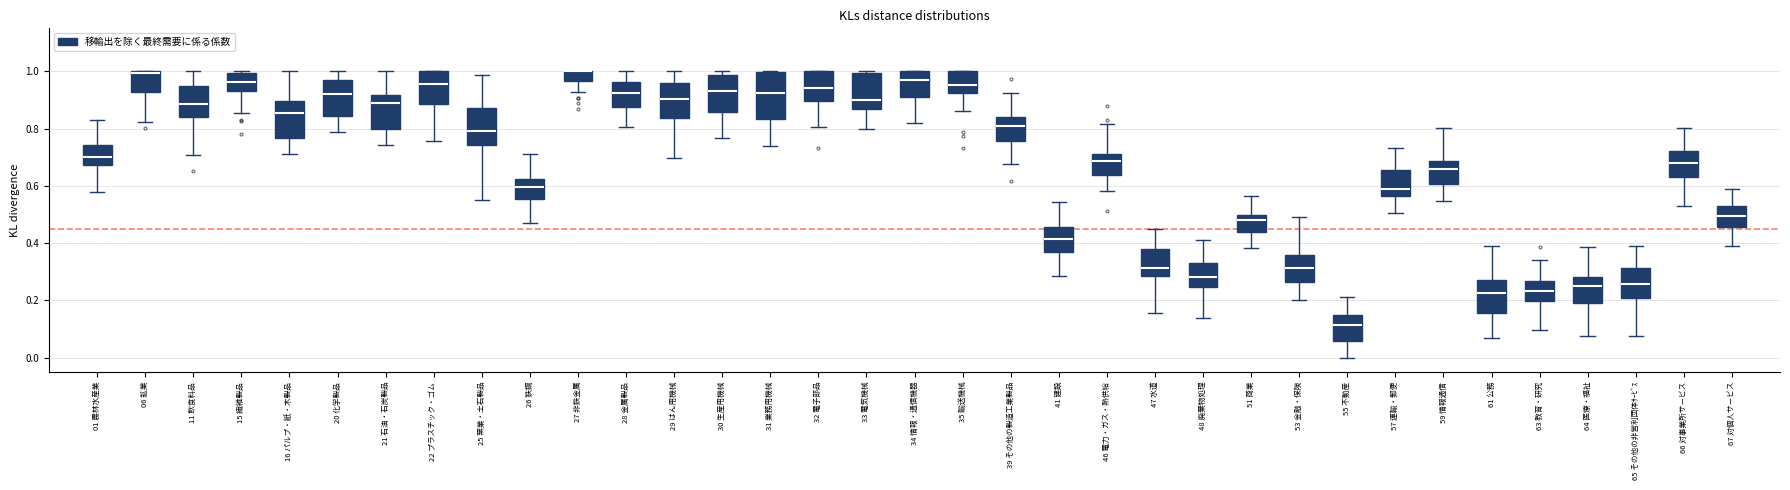

Where is the lower edge of the box for 22 プラスチック・ゴム on the y-axis? The values are not printed on the chart, so give them approximately, as read against the axis.

0.88